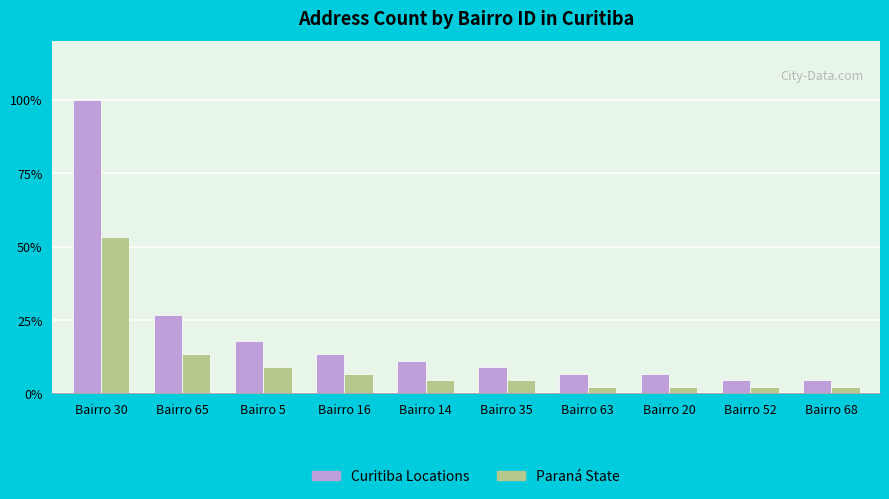

Which series changed the most between Bairro 5 and Bairro 16?

Curitiba Locations